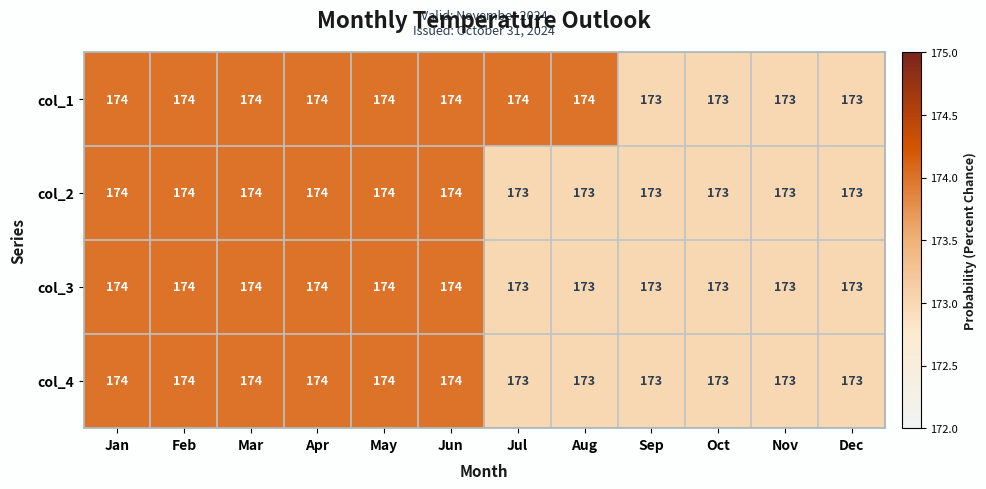

How many col_4 values are between 173 and 174?

12